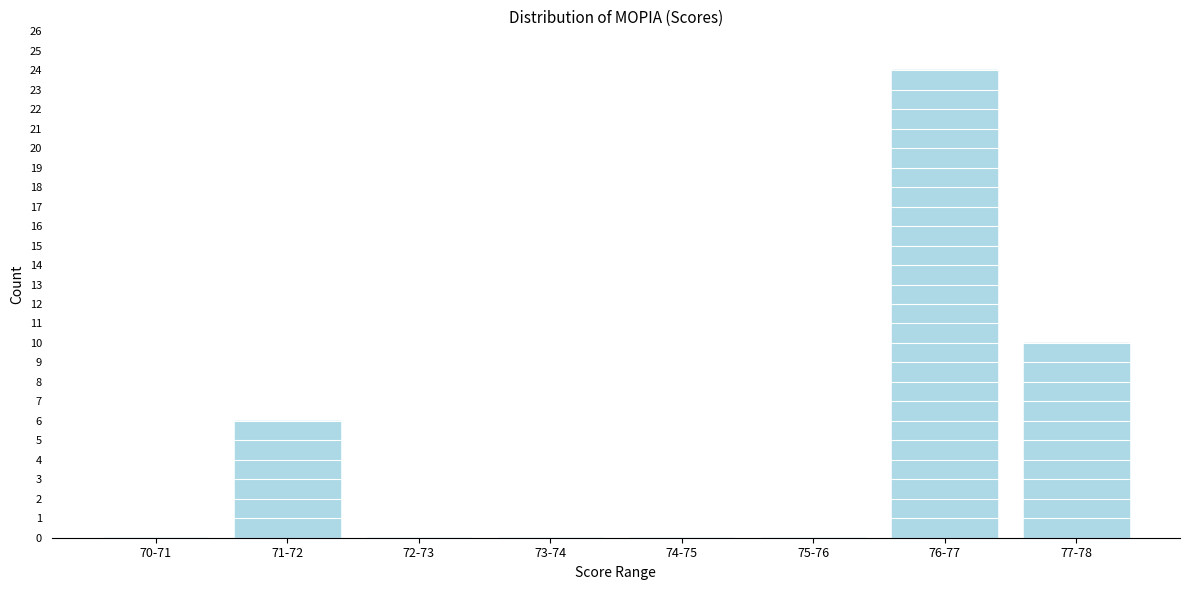

Reading left to right, transcribe all the data shown in this chart.

70-71=0	71-72=6	72-73=0	73-74=0	74-75=0	75-76=0	76-77=24	77-78=10